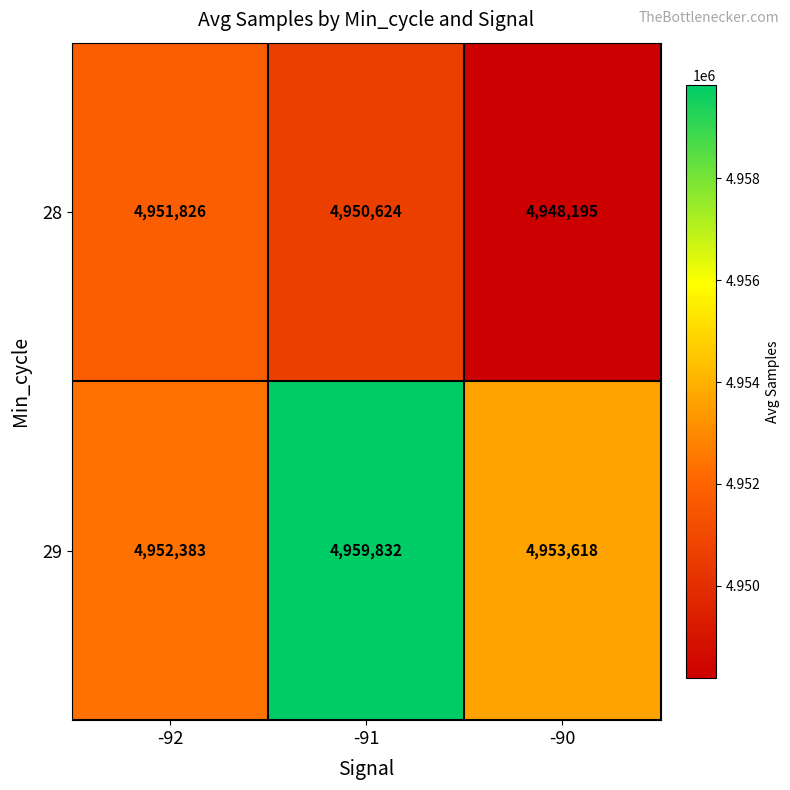

Between -91 and -90, which series saw the biggest shift?

29